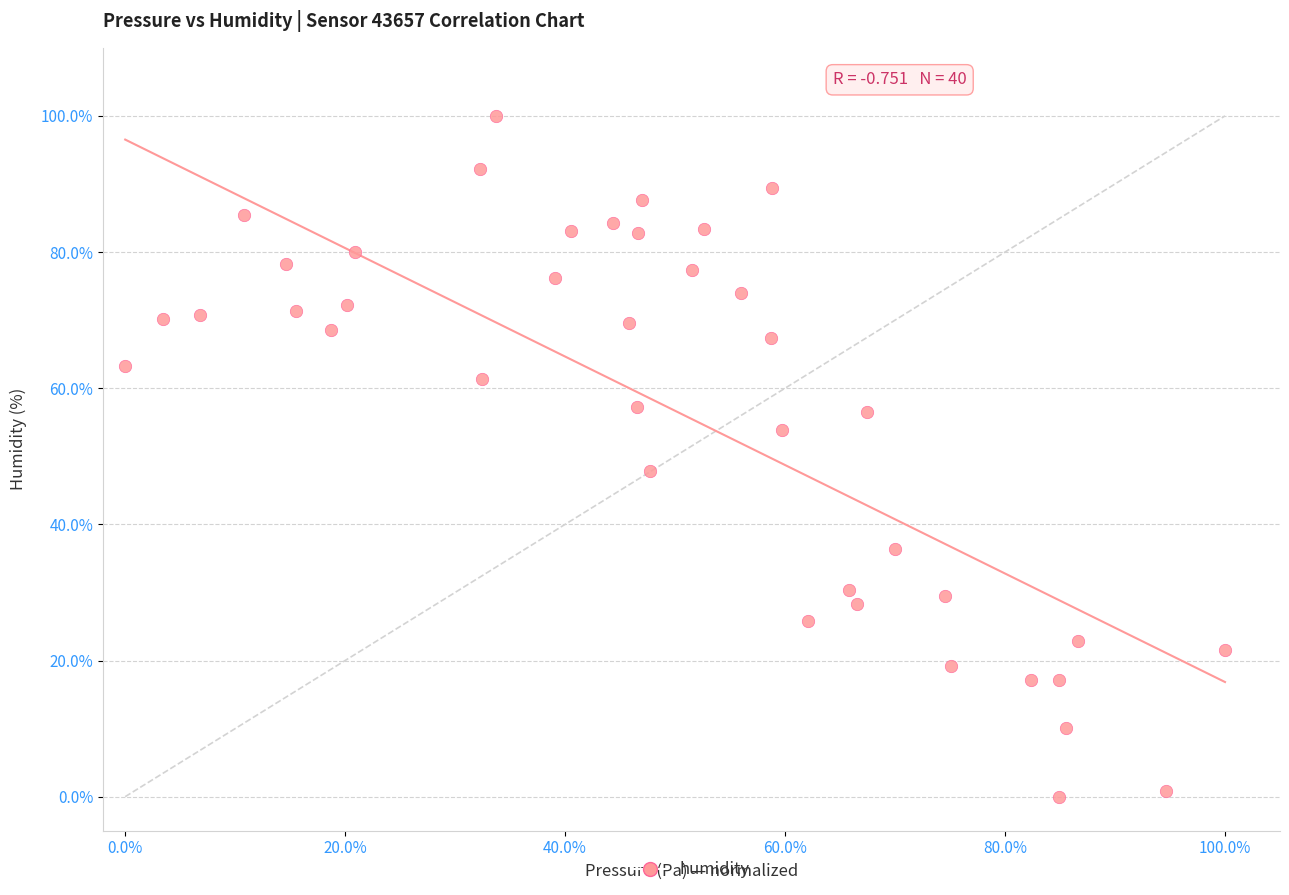

What Y value in the scatter plot is closest to 50?

47.9